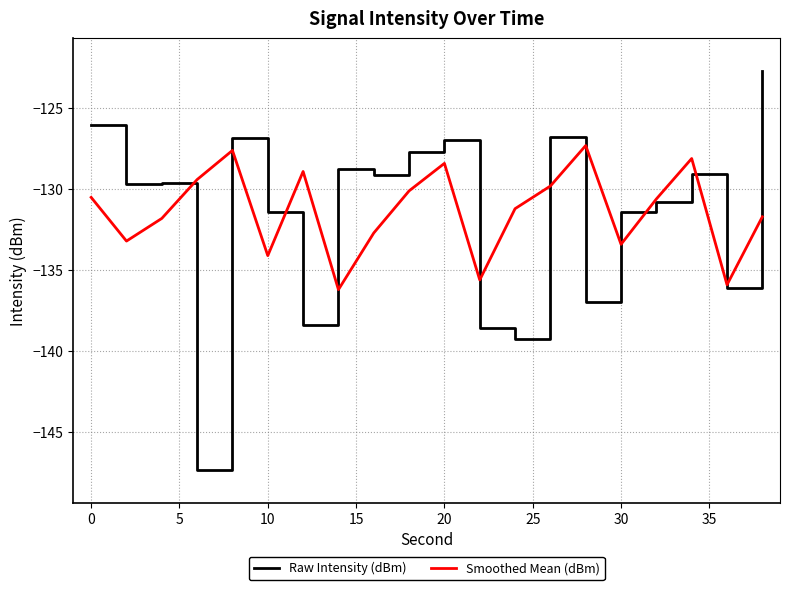

What are all the series names shown in the legend?

Raw Intensity (dBm), Smoothed Mean (dBm)